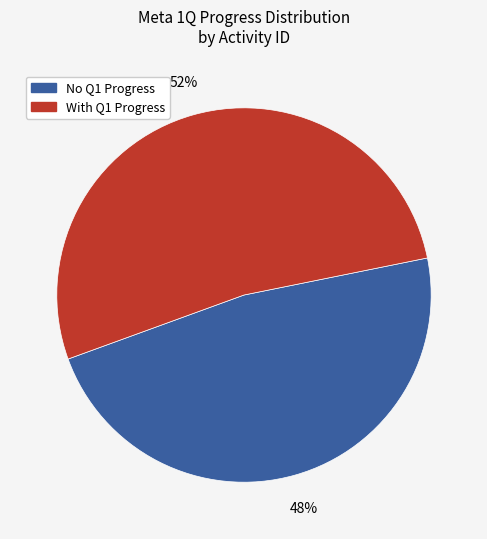

To the nearest percent, what is the average slice percentage?

50%